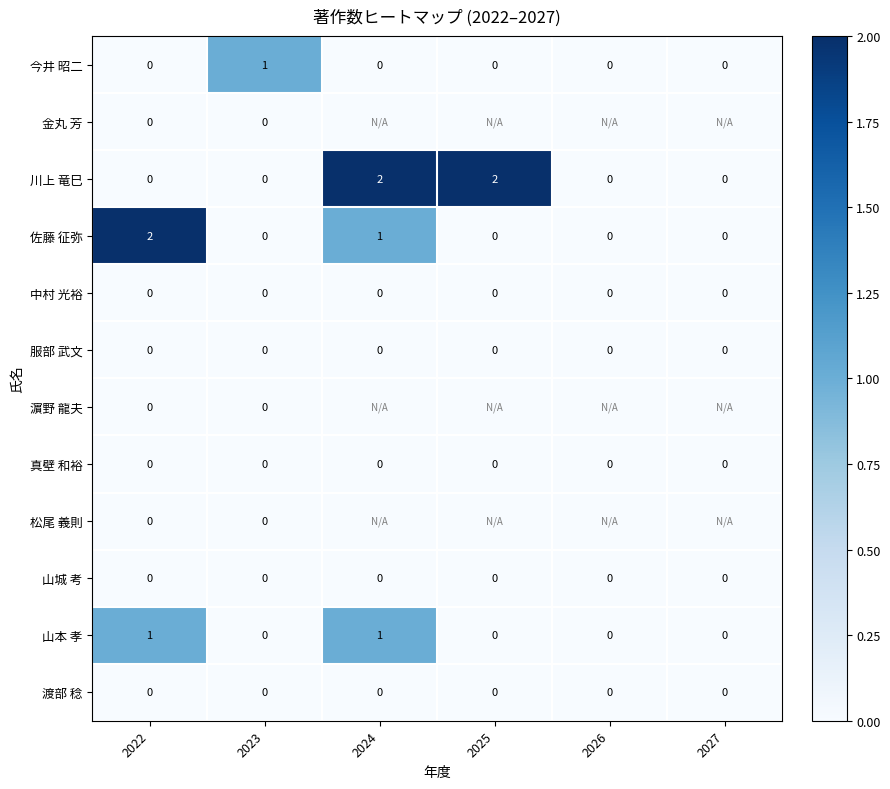

Count the 佐藤 征弥 values in the range 0 to 1.

5